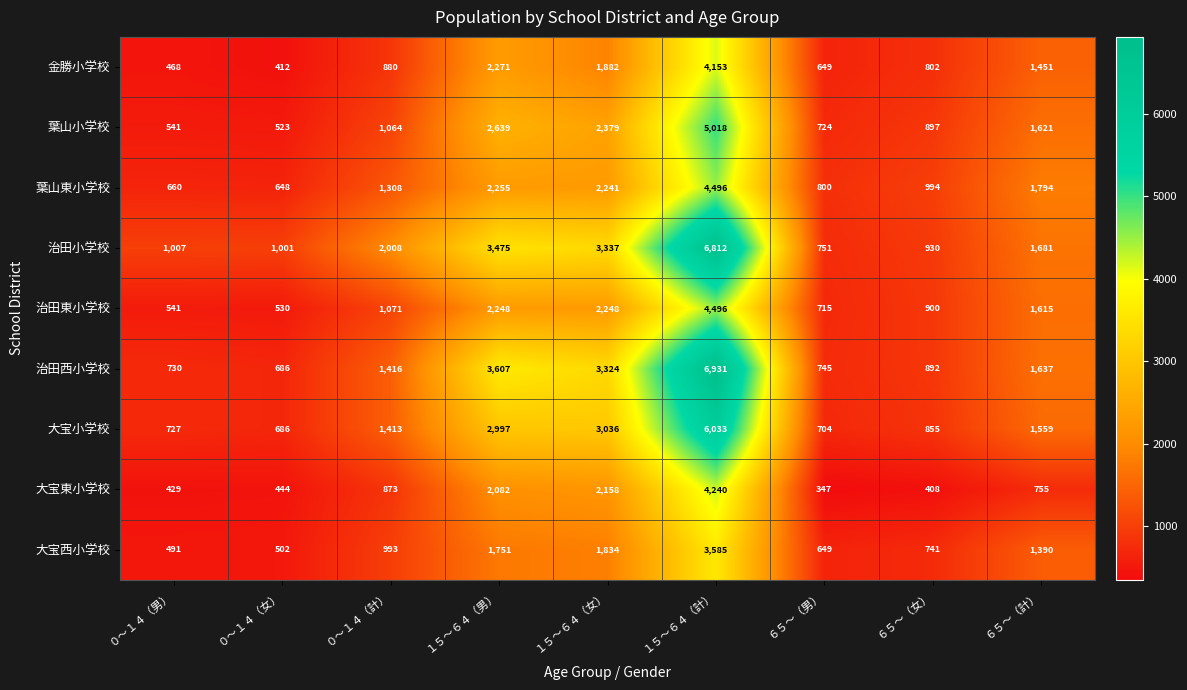

What is the average value of the 大宝西小学校 series?

1326